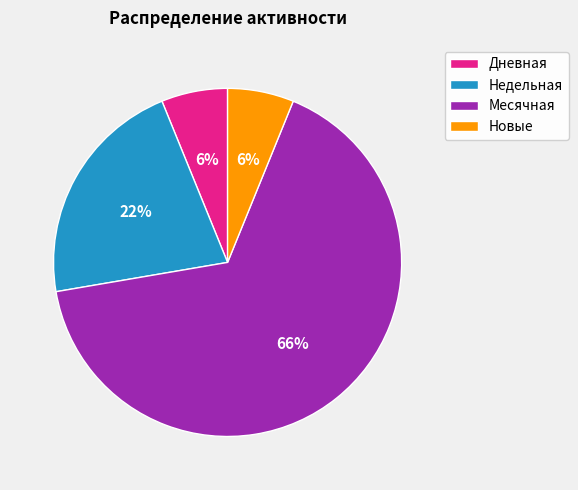

The Новые slice represents 20% of the pie. True or false?

False